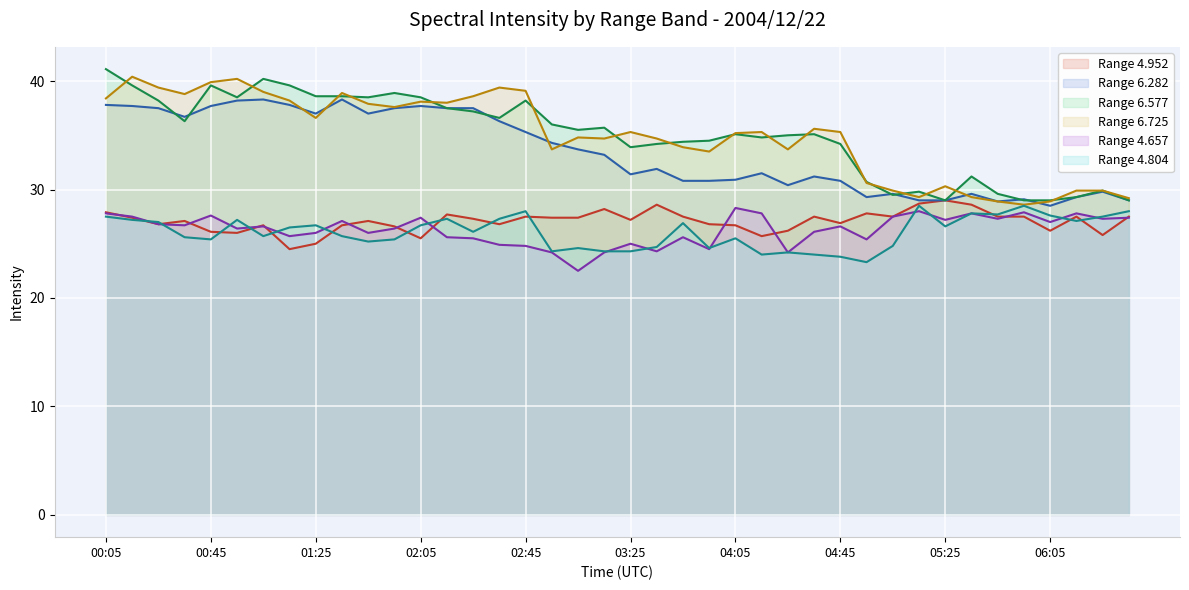

Is it true that 4.657 (line) equals 17.1 at 11?

False